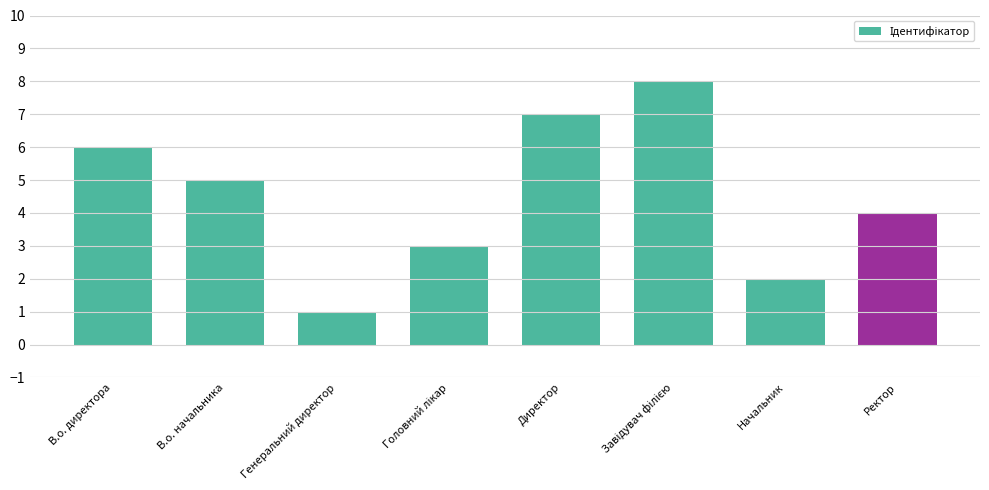

The value at Начальник is 2. True or false?

True